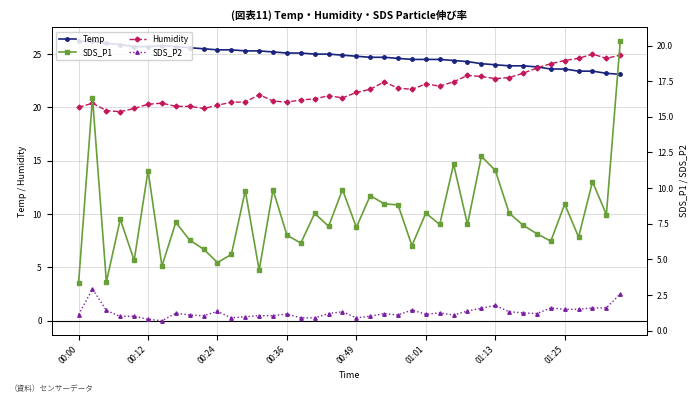

The SDS_P1 series shows 3.5 at 28. True or false?

False